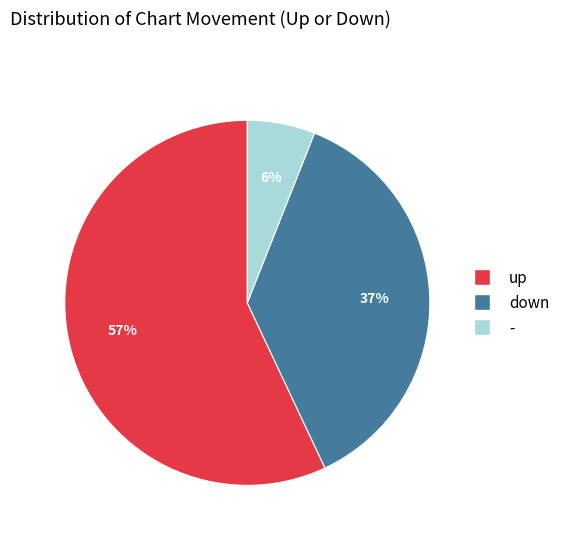

Which category accounts for the majority?

up